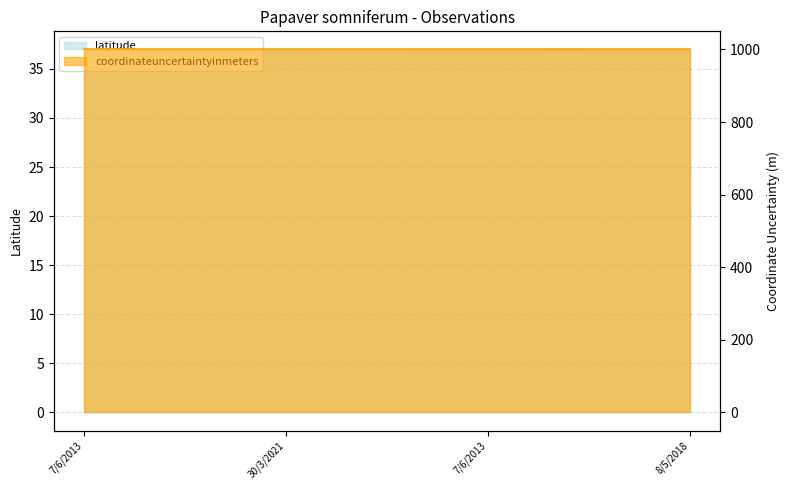

Approximately how many times larger is the value at 7/6/2013 compared to 30/3/2021?

1.0